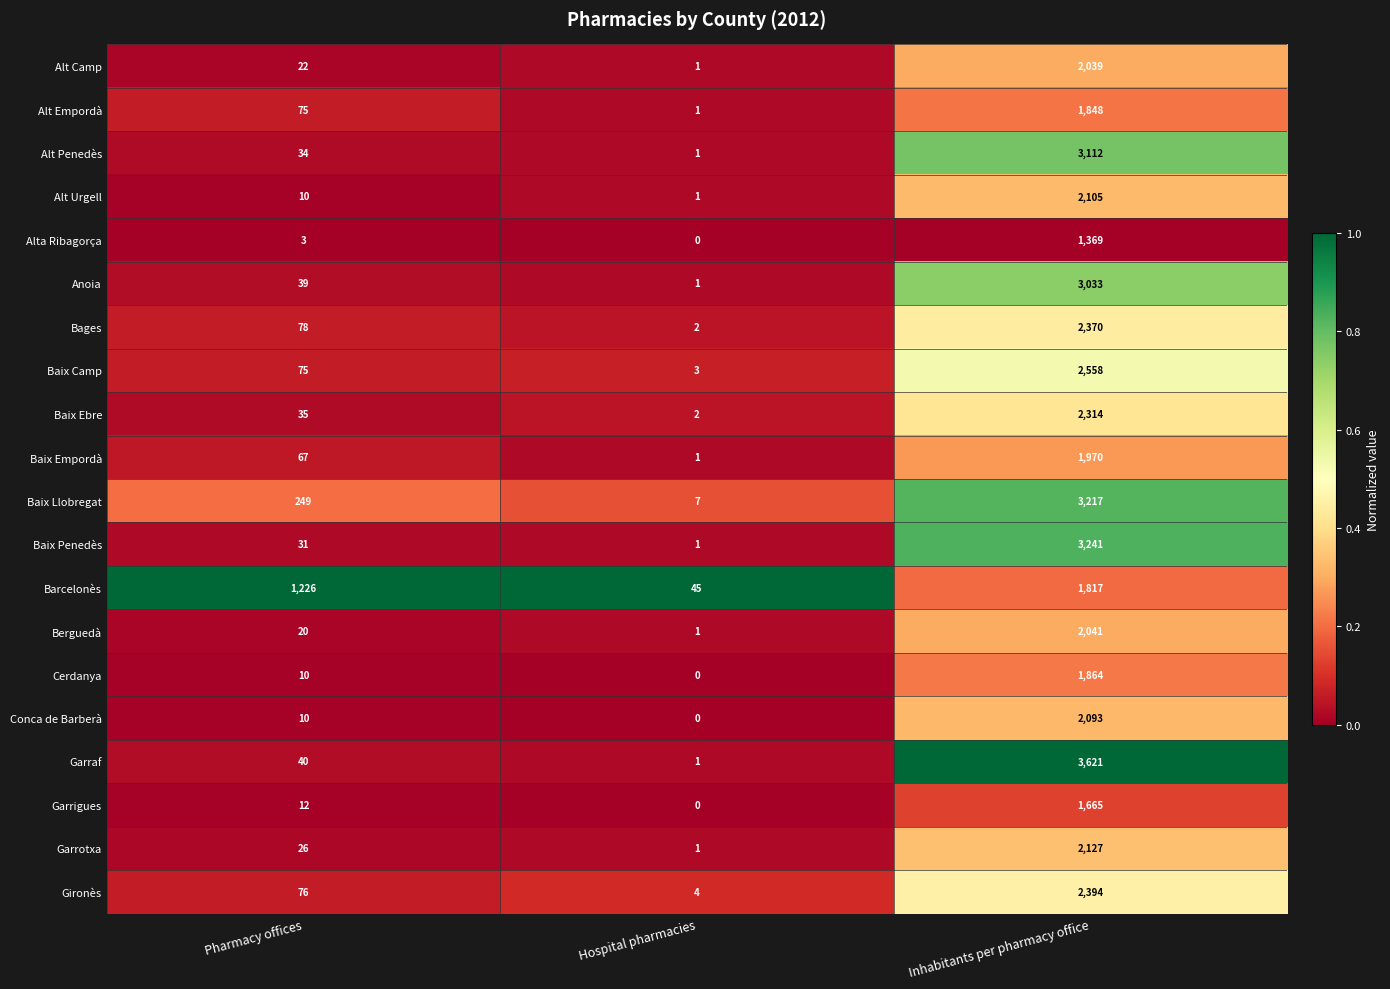

What is the difference between the highest and lowest values at Inhabitants per pharmacy office?

2252